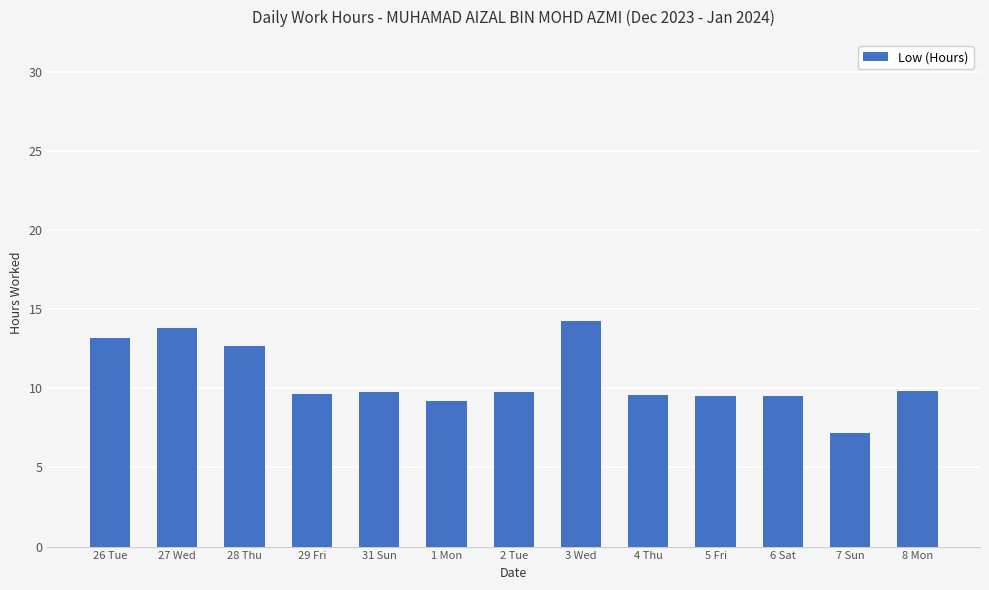

How many bars are there in total?

13